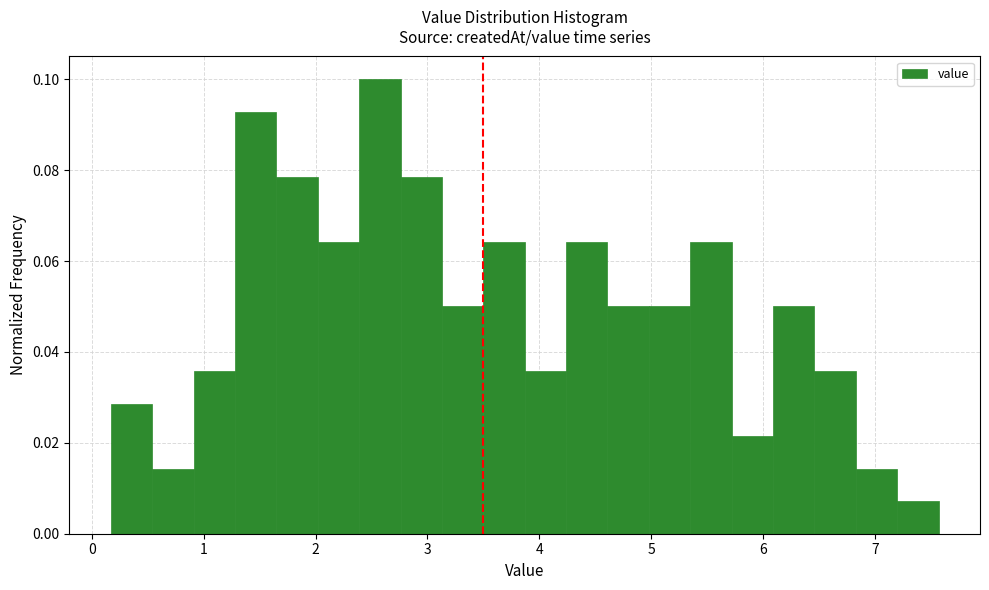

Read against the x-axis, roughly where is the centre of the tallest bar?

2.6